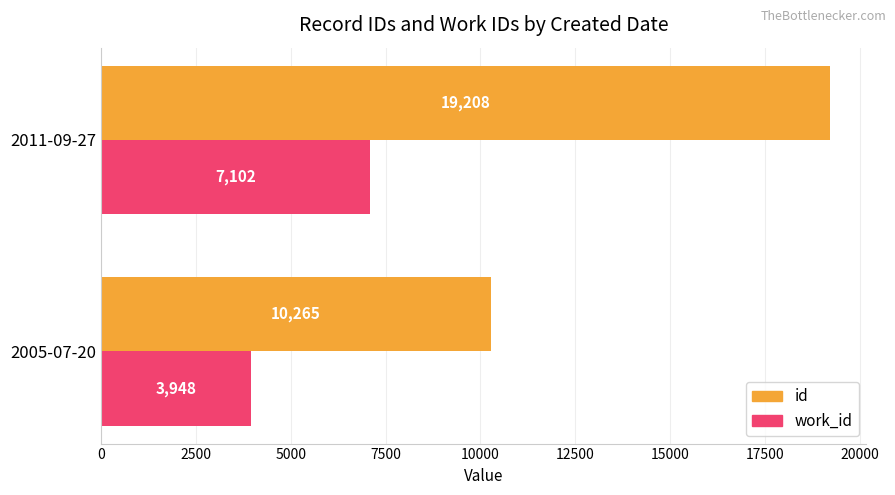

What is the sum of the work_id values at 2005-07-20 and 2011-09-27?

11050.0